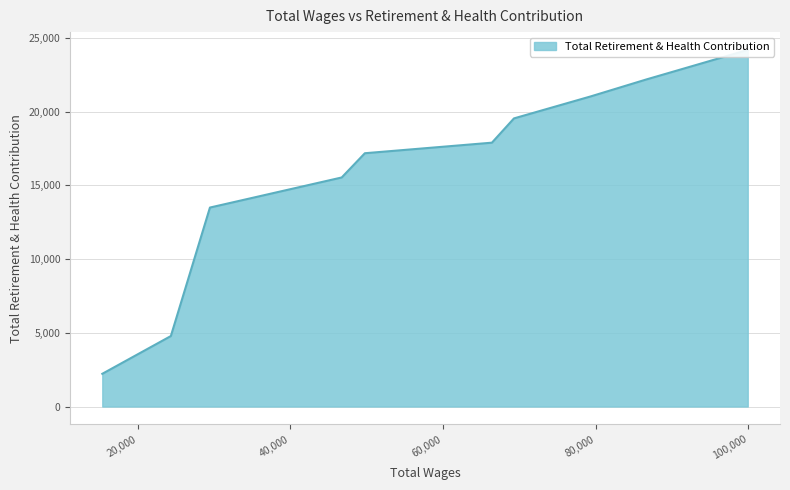

True or false: the data has more than 0 interior local peaks.

False